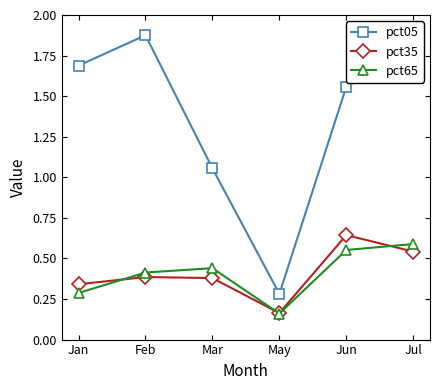

Which series has the largest range (max minus min)?

pct05